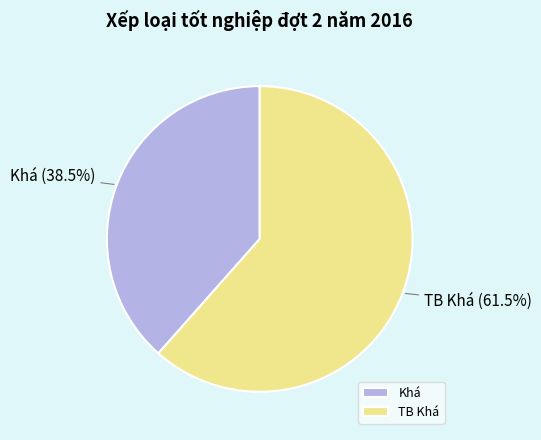

Count the number of slices in the pie.

2